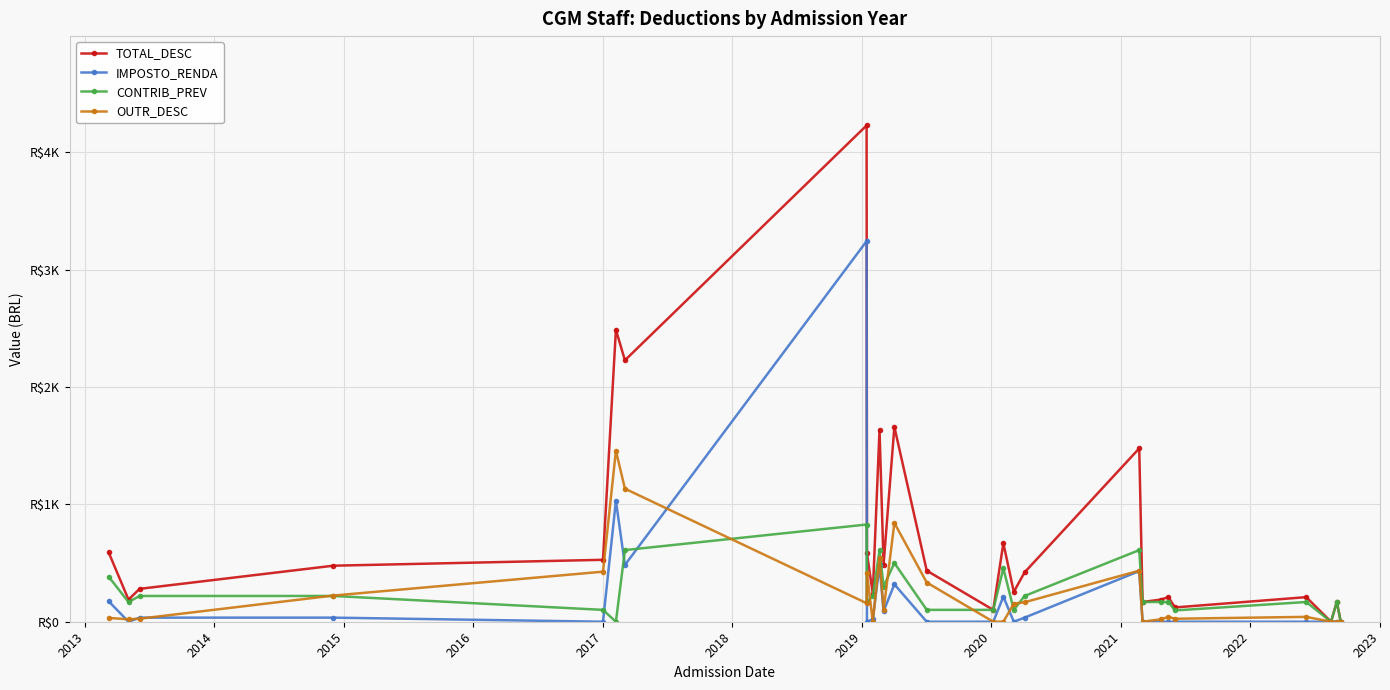

What are all the series names shown in the legend?

TOTAL_DESC, IMPOSTO_RENDA, CONTRIB_PREV, OUTR_DESC